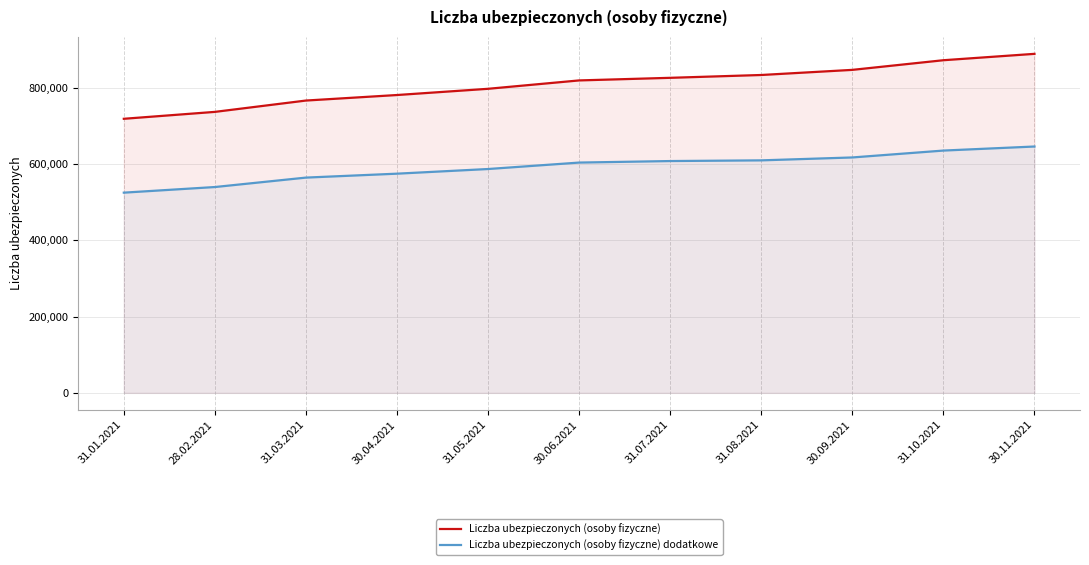

What is the difference between the highest and lowest values at 31.07.2021?

218110